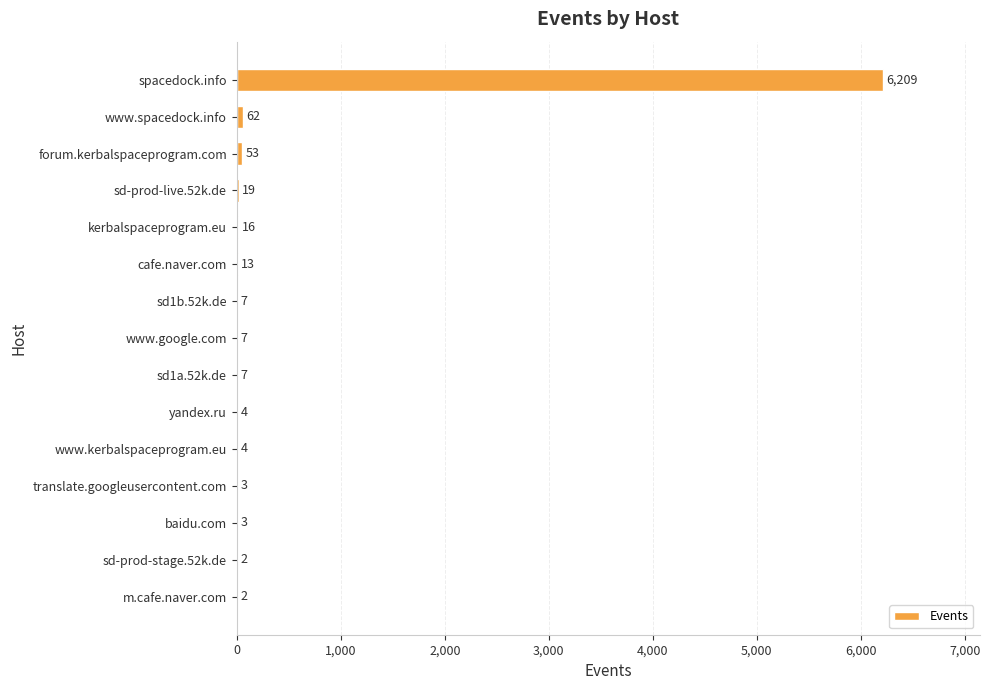

Is it true that the value at www.kerbalspaceprogram.eu is 4?

True